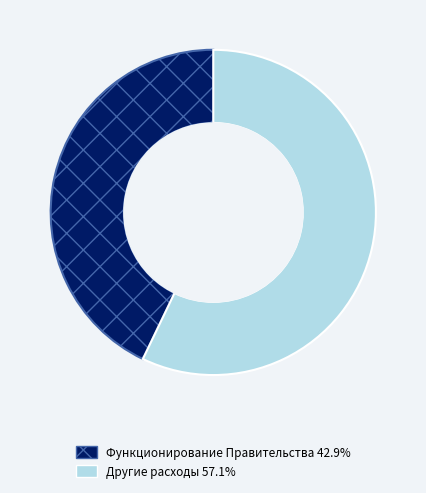

Is there any slice that represents more than half of the pie?

Yes